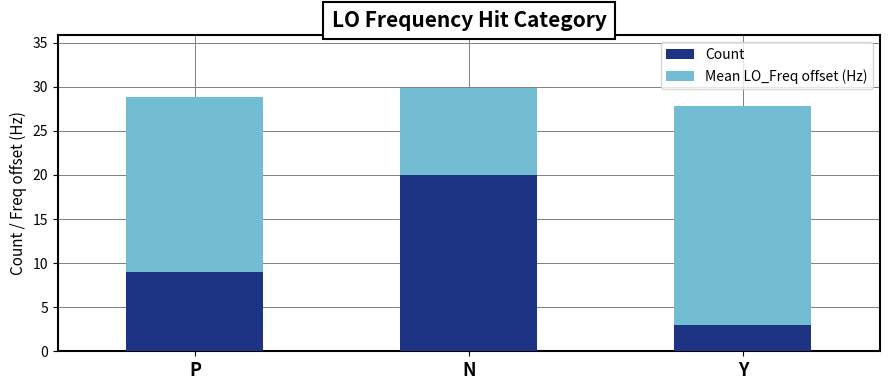

What is the total value across all series at P?

28.8